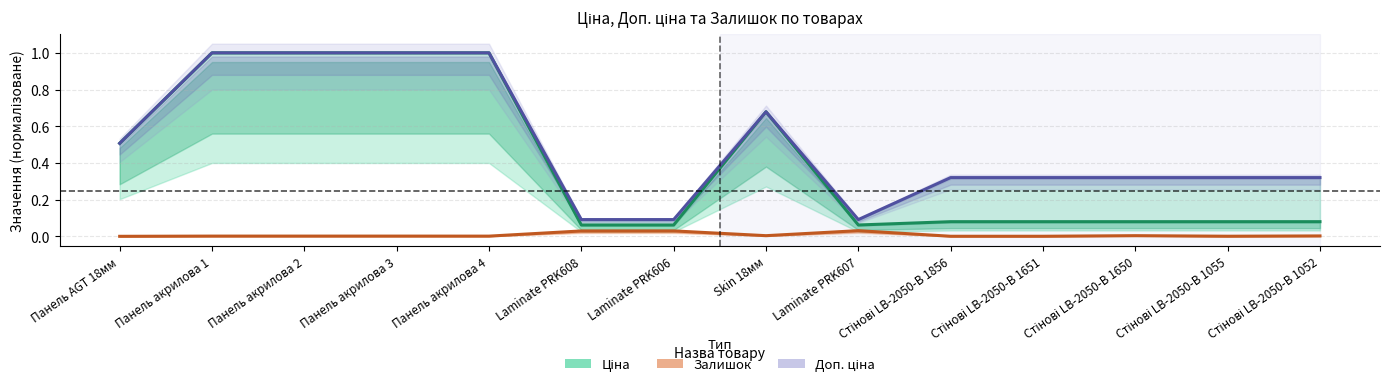

List the labels in order of Доп. ціна value, largest first.

Панель акрилова 1, Панель акрилова 2, Панель акрилова 3, Панель акрилова 4, Skin 18мм, Панель AGT 18мм, Стінові LB-2050-B 1856, Стінові LB-2050-B 1651, Стінові LB-2050-B 1650, Стінові LB-2050-B 1055, Стінові LB-2050-B 1052, Laminate PRK608, Laminate PRK606, Laminate PRK607